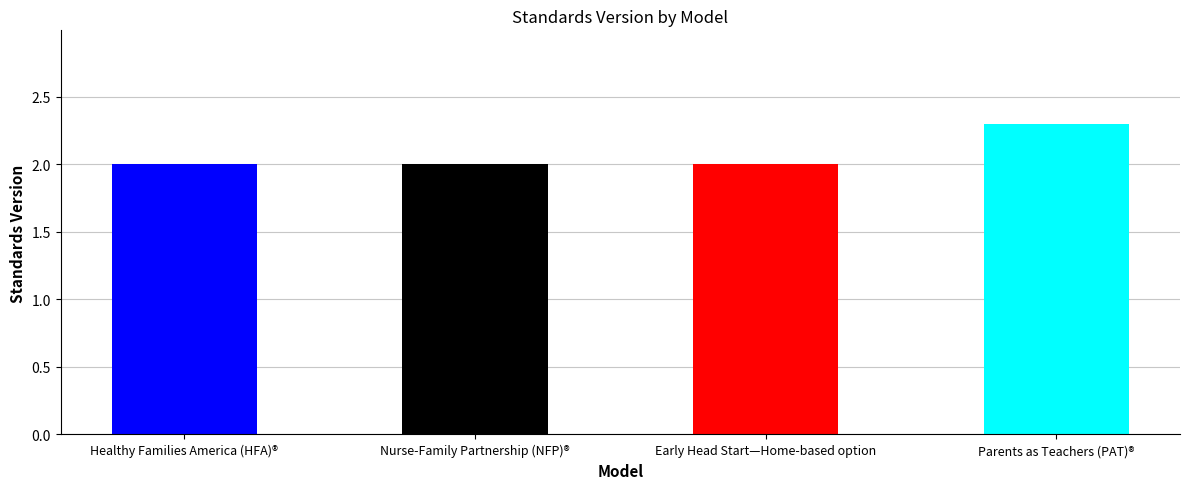

What is the approximate value at Healthy Families America (HFA)®?

2.0